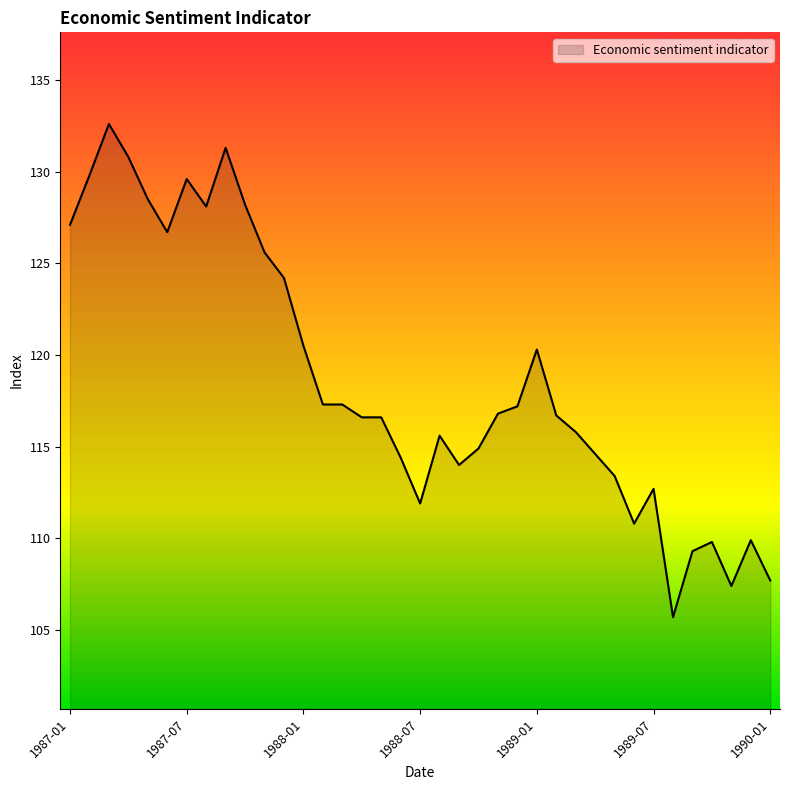

What is the difference between the maximum and minimum values?

26.9